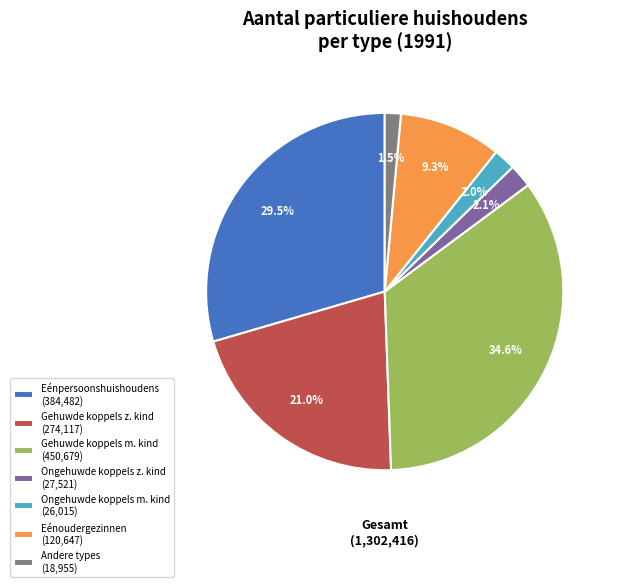

Which slice is the smallest?

Andere types (18,955)